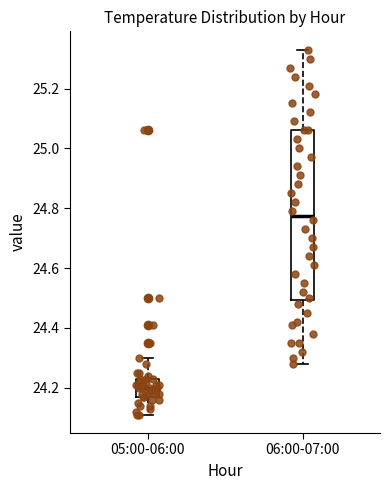

Which box has the highest median line?

06:00-07:00